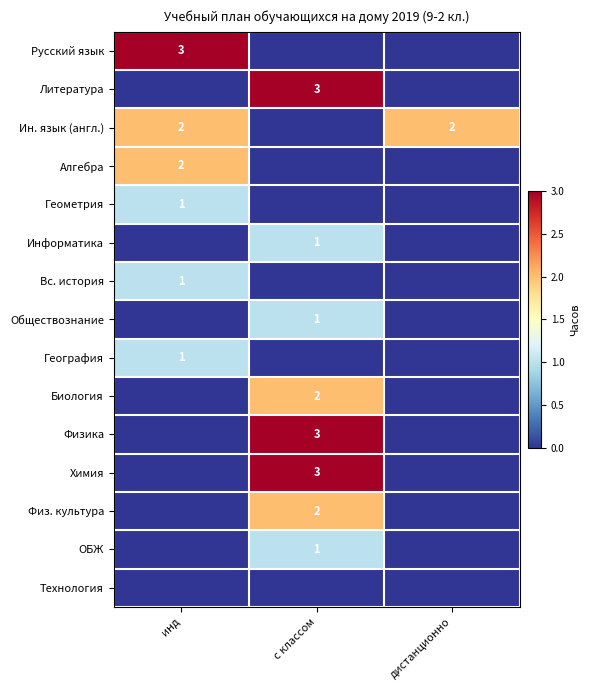

True or false: Ин. язык (англ.) has a value of 3 at инд.

False